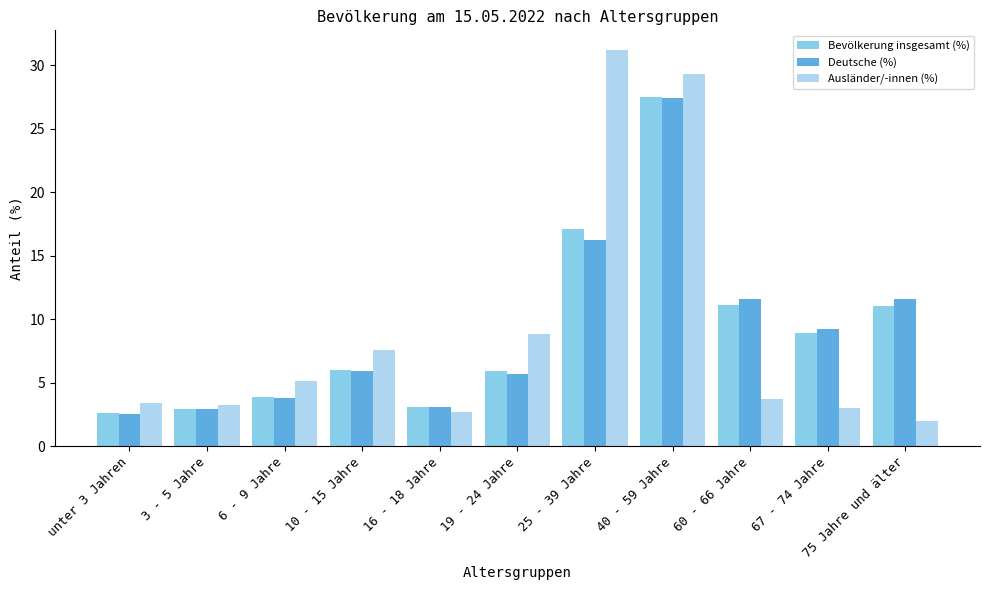

What is the label of the 4th bar from the right?

40 - 59 Jahre